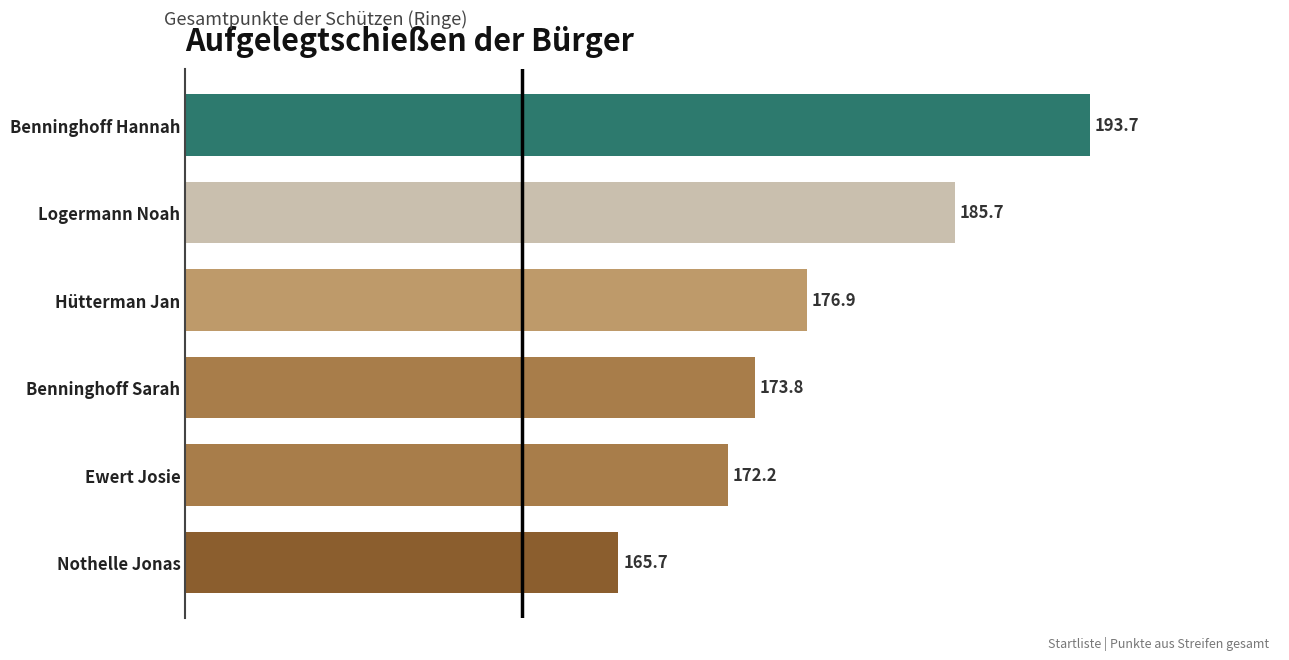

Reading bottom to top, what are all the values shown in this chart?

165.7	172.2	173.8	176.9	185.7	193.7